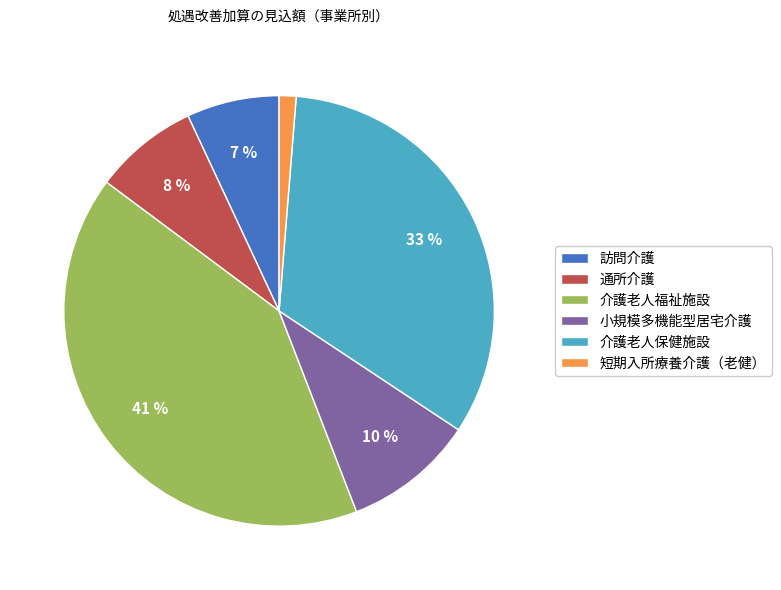

The 通所介護 slice represents 8% of the pie. True or false?

True